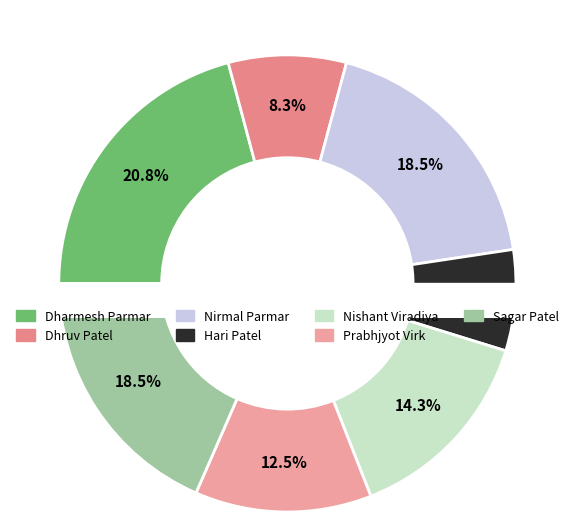

To the nearest percent, what percentage of the pie is Prabhjyot Virk?

12%